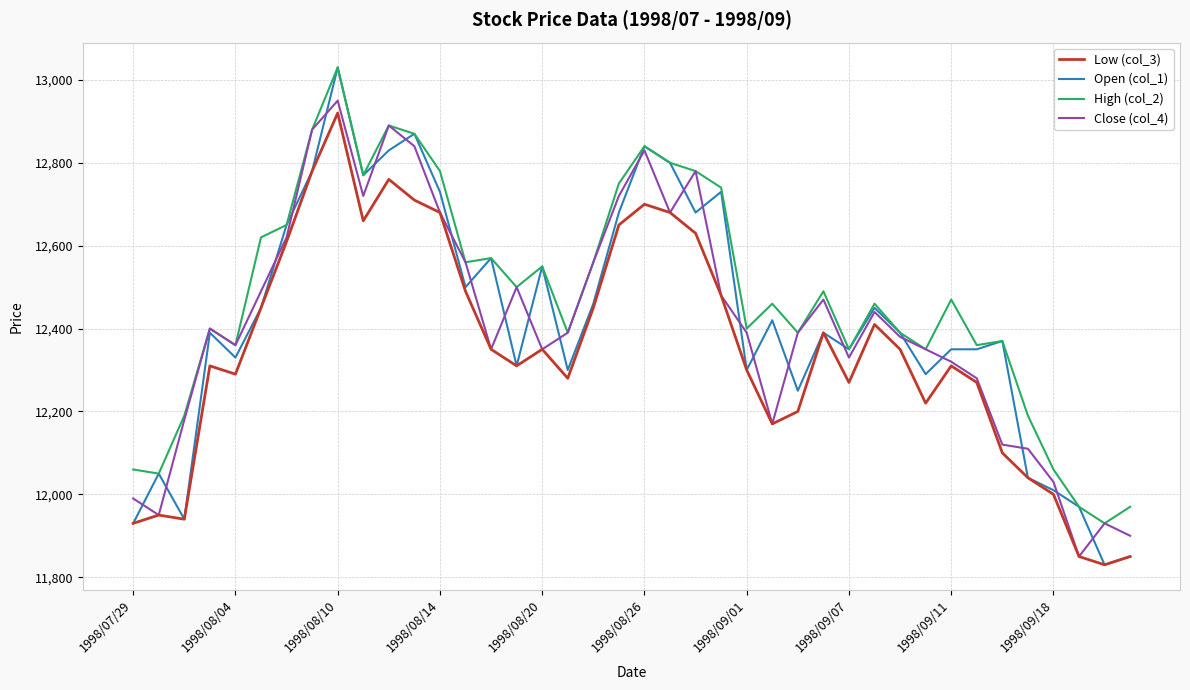

How many lines are shown in the chart?

4